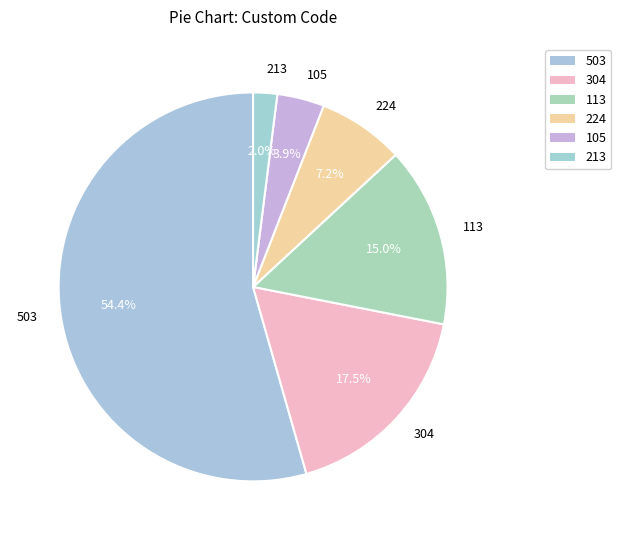

Rank the categories by value from highest to lowest.

503, 304, 113, 224, 105, 213